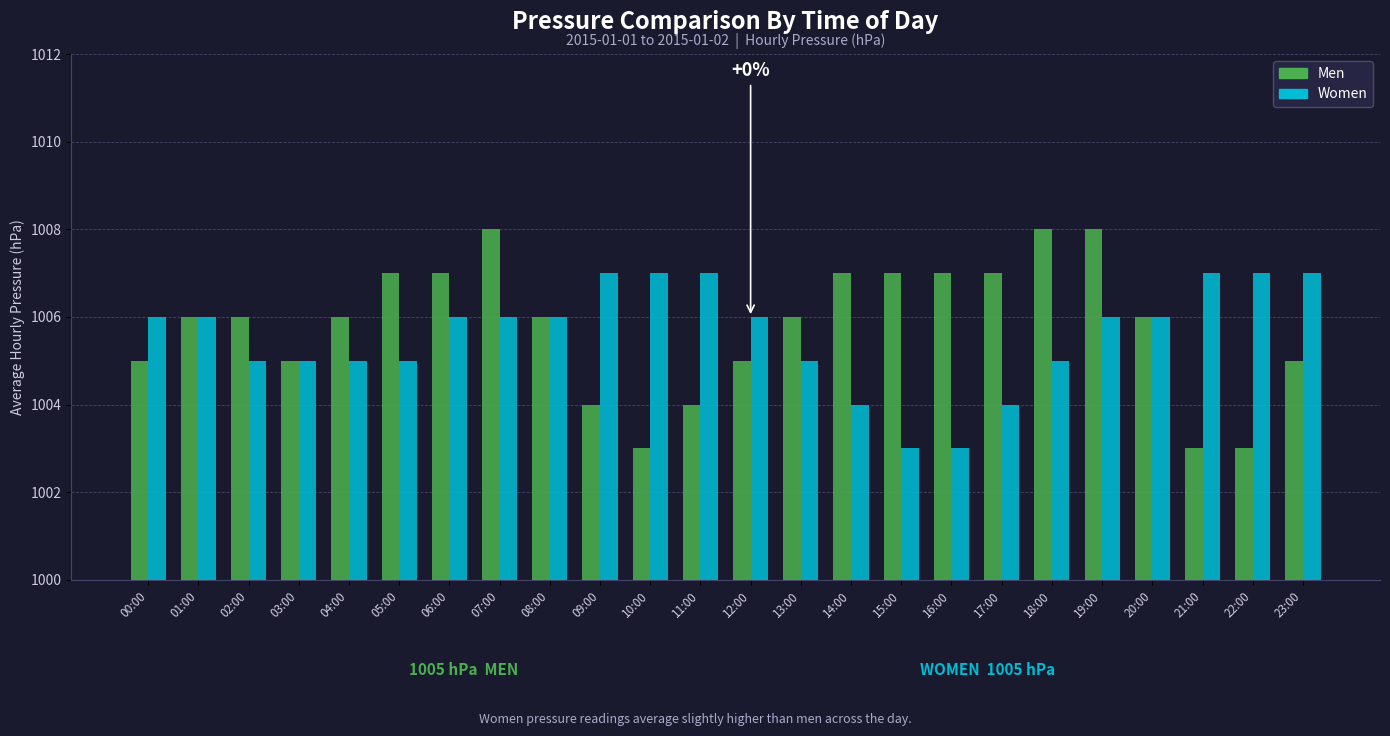

What is the maximum value for Men?

1008